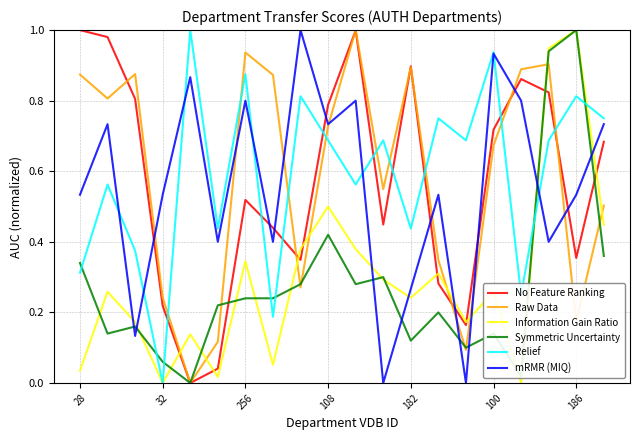

Which series ends up on top after the final intersection of Information Gain Ratio and Raw Data?

Raw Data